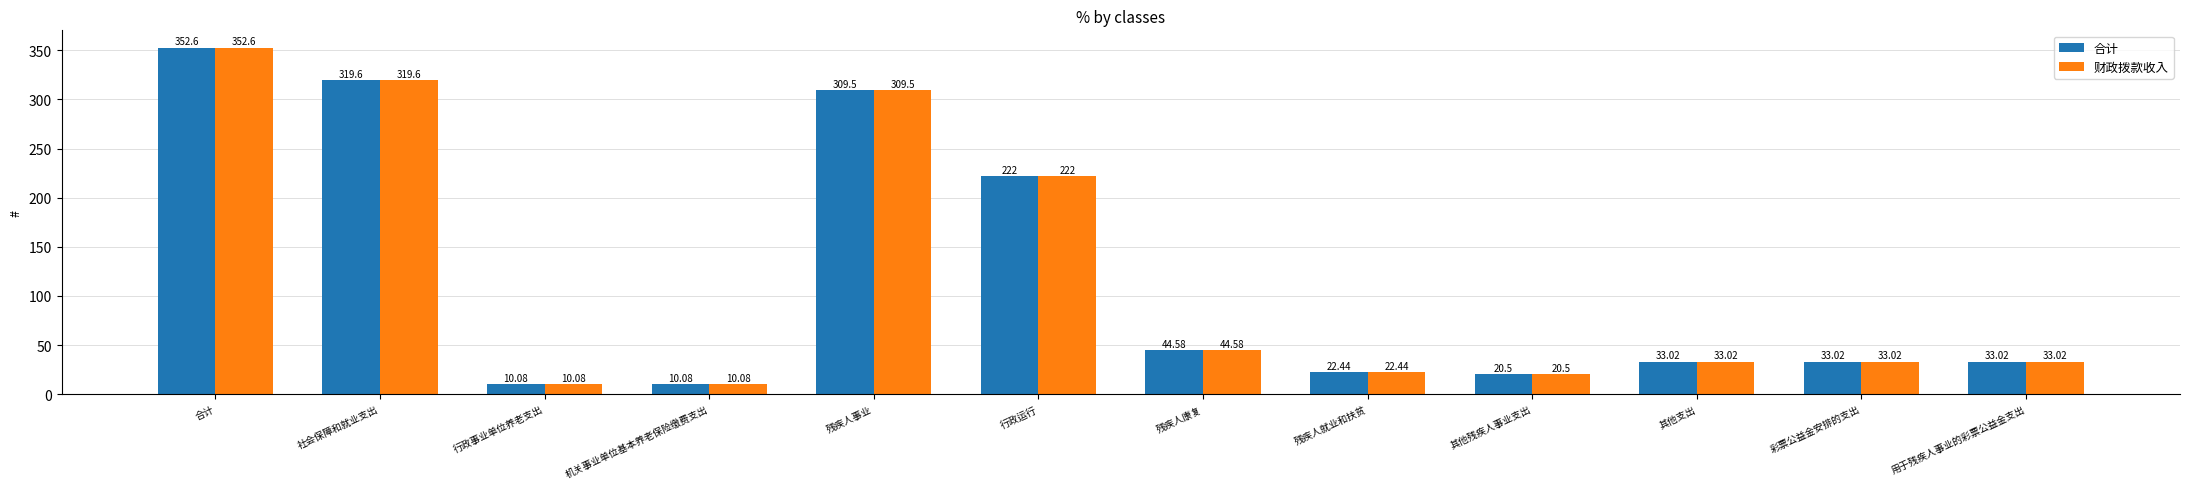

What is the label of the 11th bar from the left?

彩票公益金安排的支出